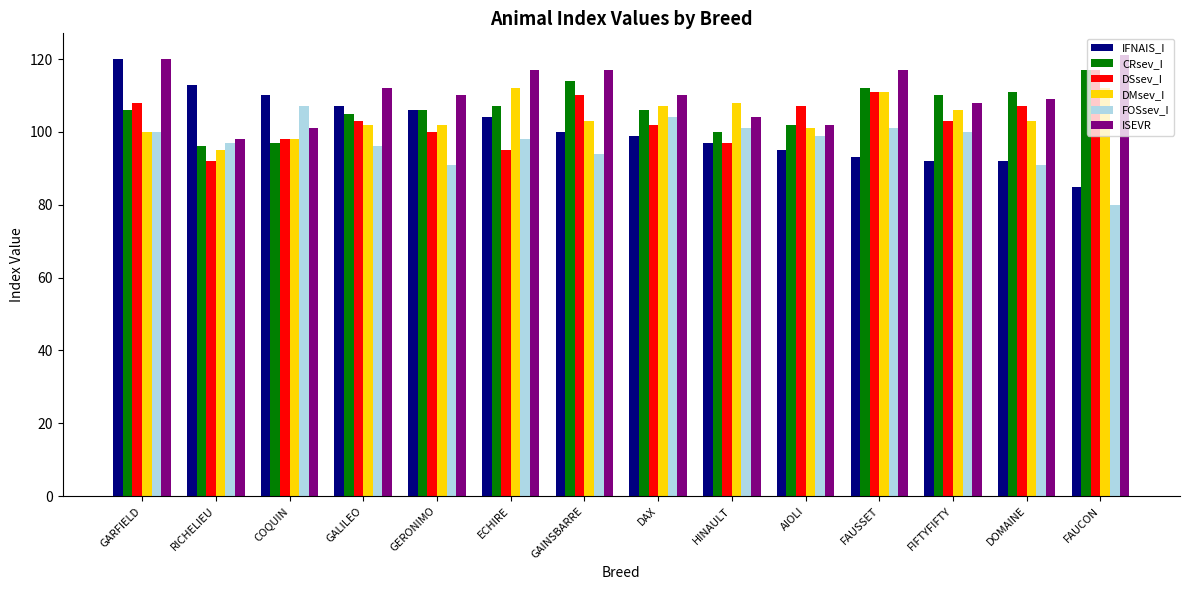

Reading right to left, transcribe all the data shown in this chart.

IFNAIS_I: 85	92	92	93	95	97	99	100	104	106	107	110	113	120
CRsev_I: 117	111	110	112	102	100	106	114	107	106	105	97	96	106
DSsev_I: 117	107	103	111	107	97	102	110	95	100	103	98	92	108
DMsev_I: 112	103	106	111	101	108	107	103	112	102	102	98	95	100
FOSsev_I: 80	91	100	101	99	101	104	94	98	91	96	107	97	100
ISEVR: 121	109	108	117	102	104	110	117	117	110	112	101	98	120